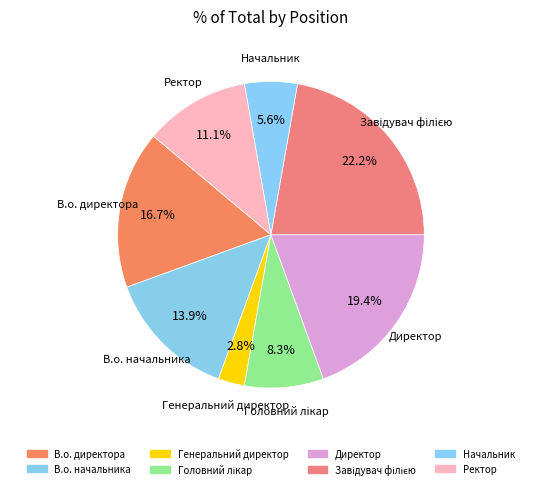

To the nearest percent, what portion does В.о. директора represent?

17%